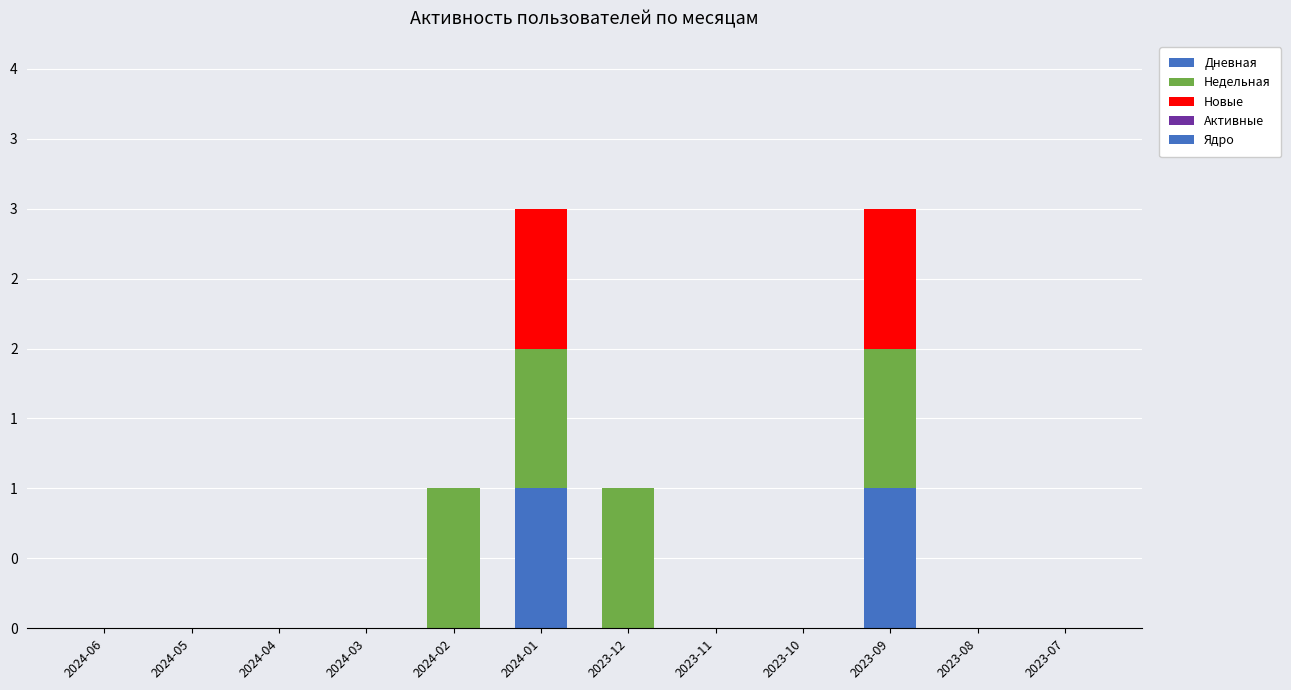

What is the total value across all series at 2023-09?

3